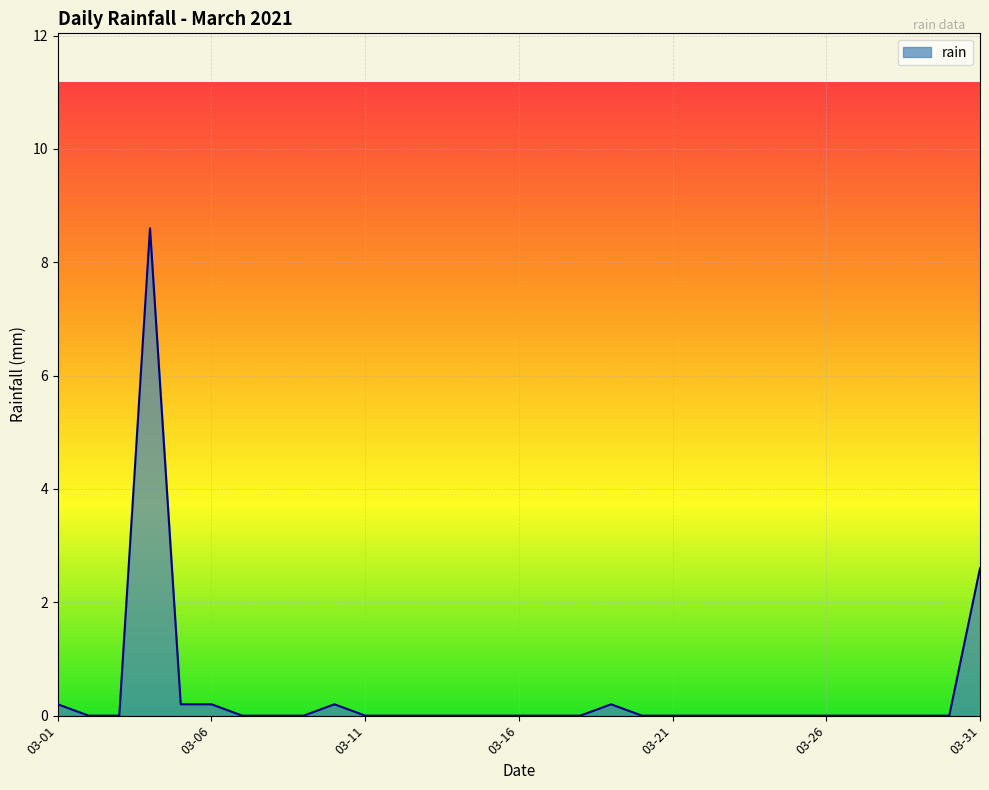

What is the maximum value shown in the chart?

8.6